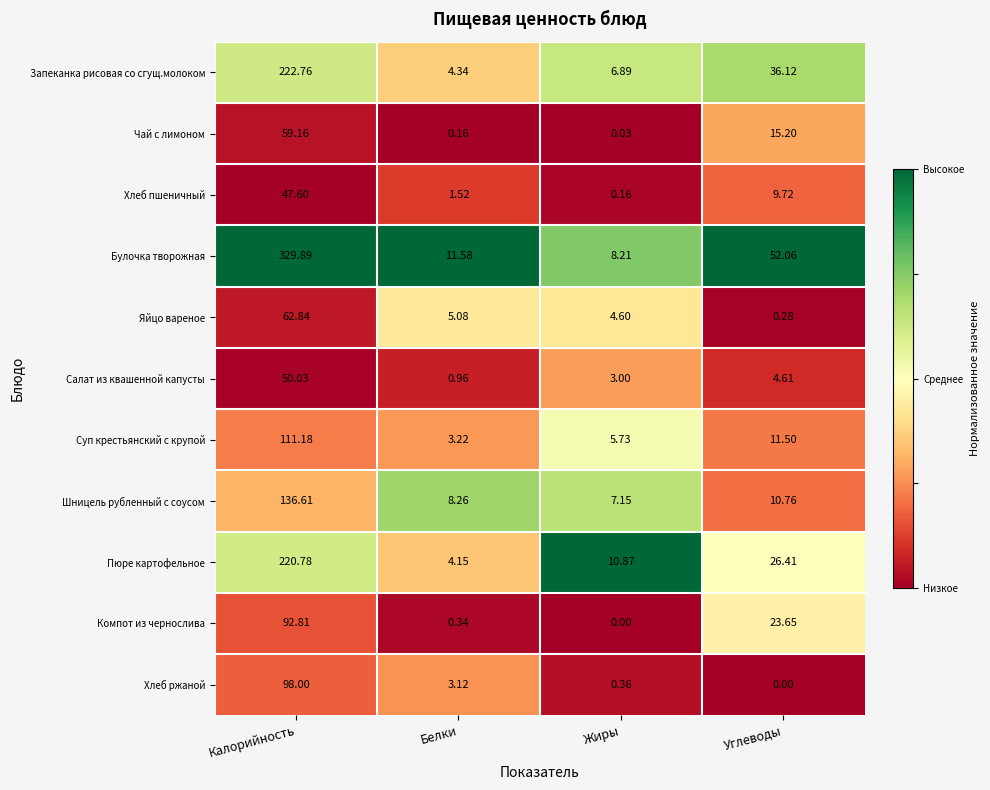

Which series has the largest total across all categories?

Булочка творожная